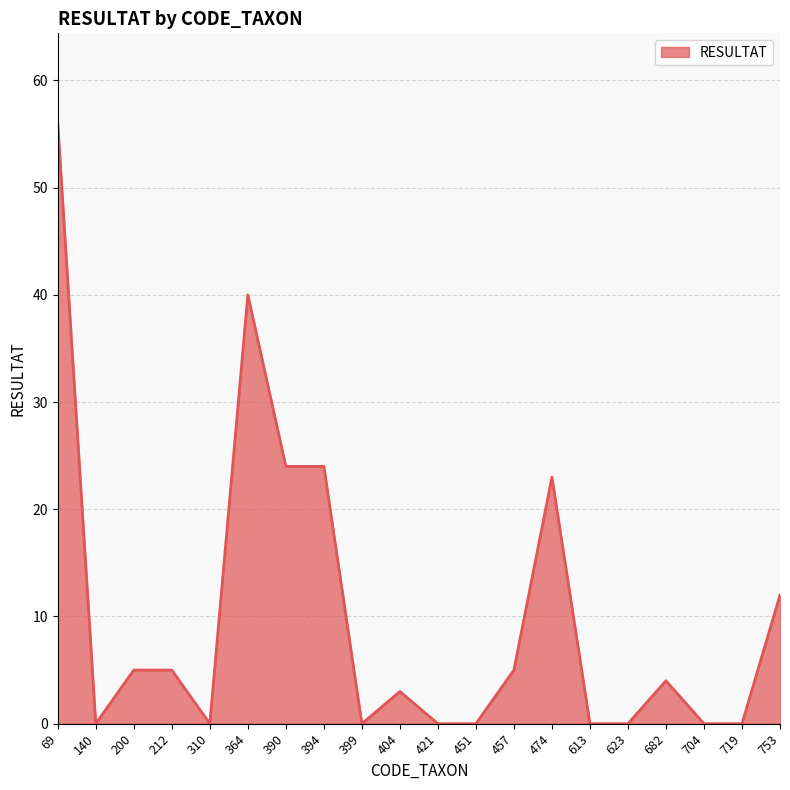

What is the maximum value shown in the chart?

56